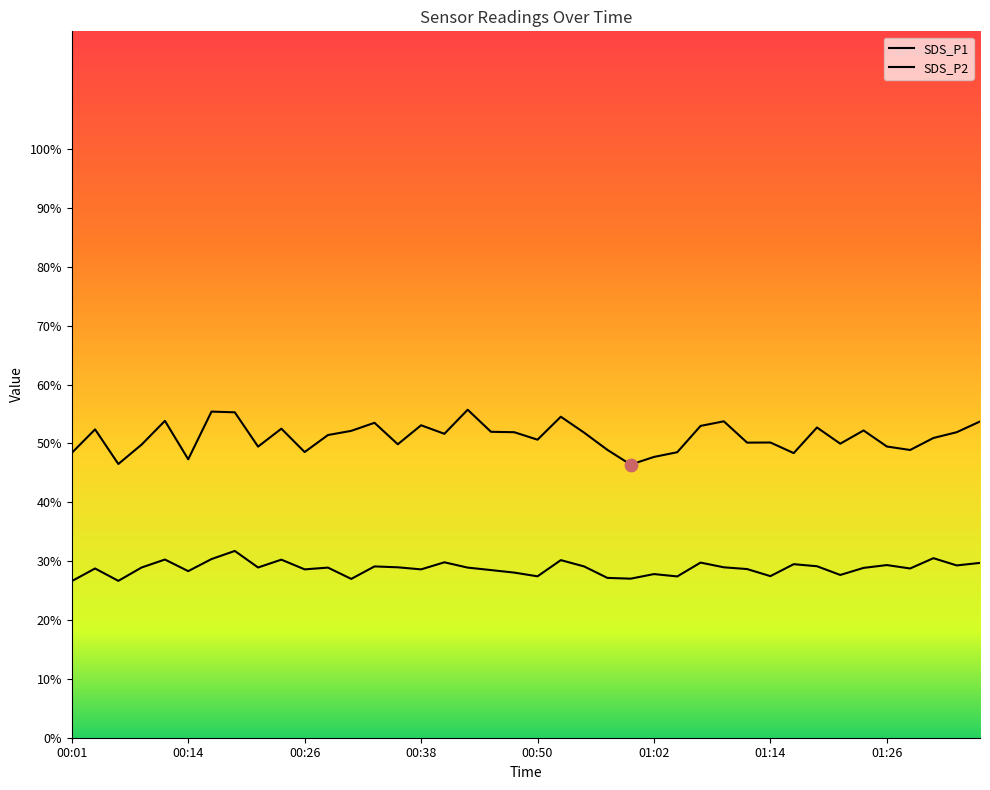

Which series contains the highest Y value?

SDS_P1